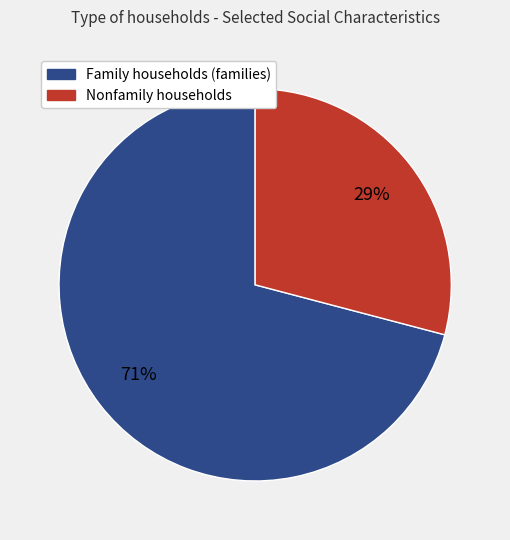

What is the ratio of the value at Family households (families) to the value at Nonfamily households?

2.4